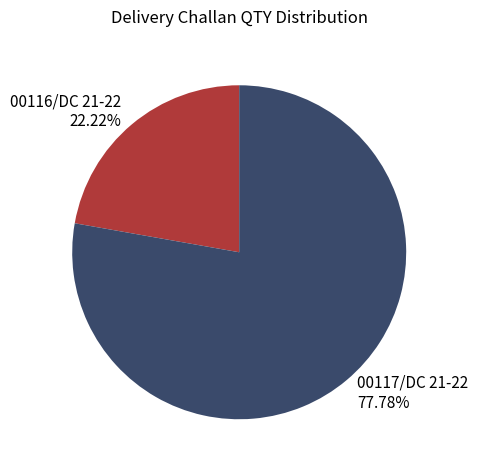

Is there a majority slice in this chart?

Yes